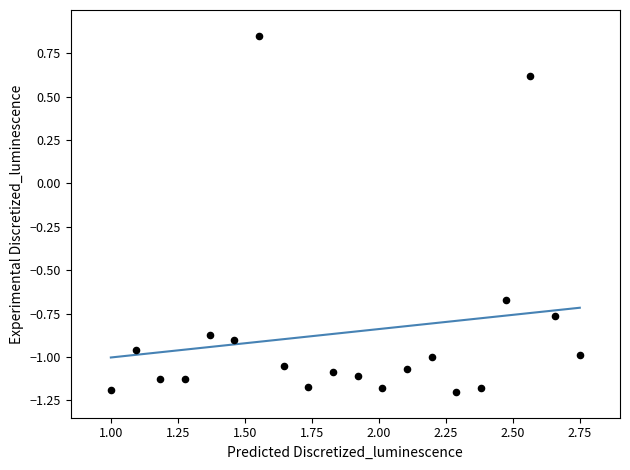

What Y value in the scatter plot is closest to 0?

0.6